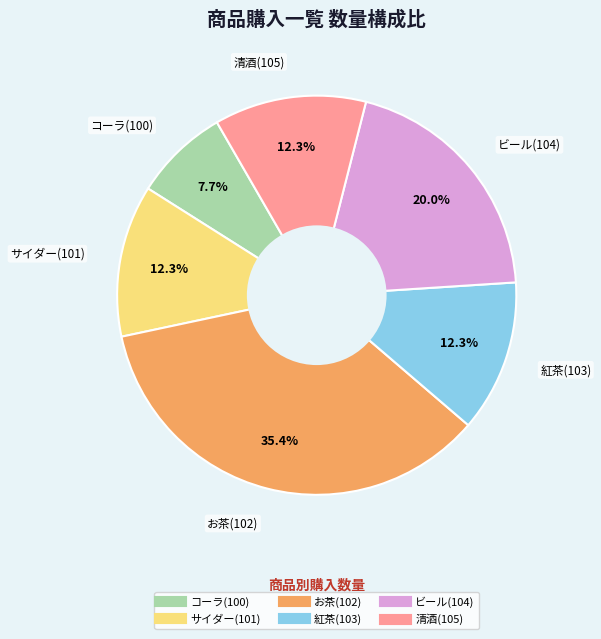

How much of the chart is everything except コーラ(100)?

92.3%